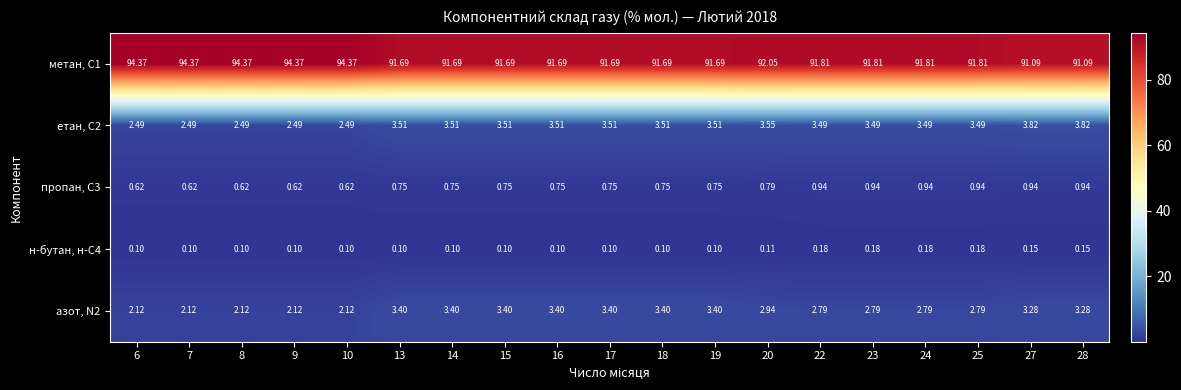

What is the total value across all series at 17?

99.5